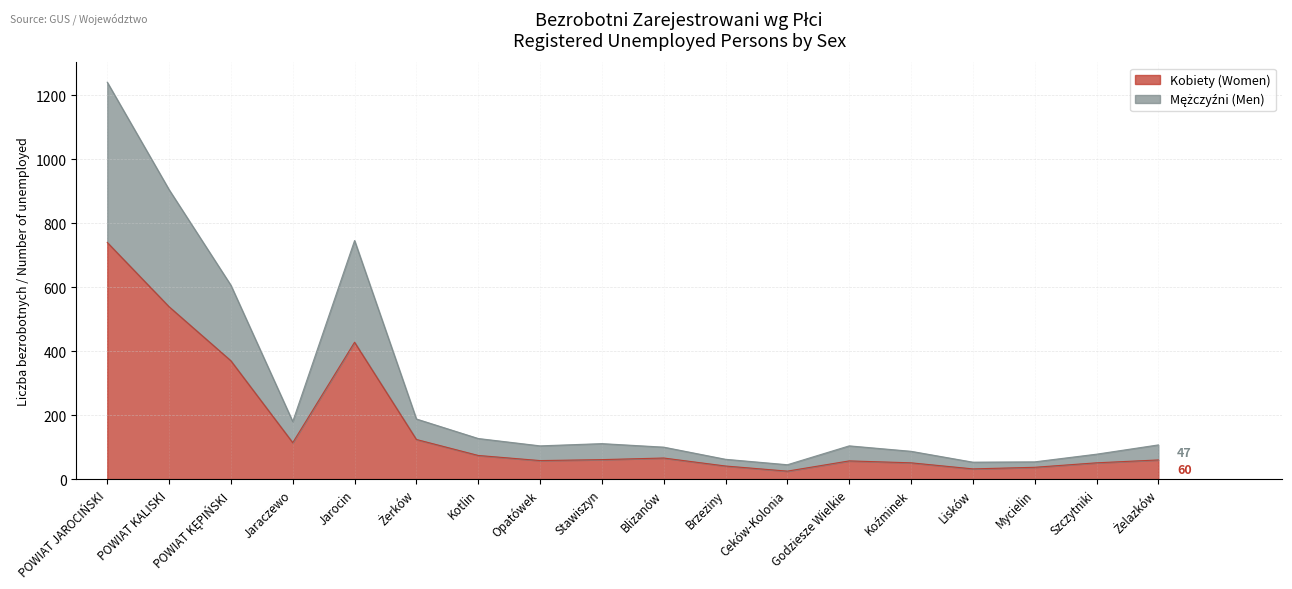

Does the chart display data point markers on the line(s)?

No